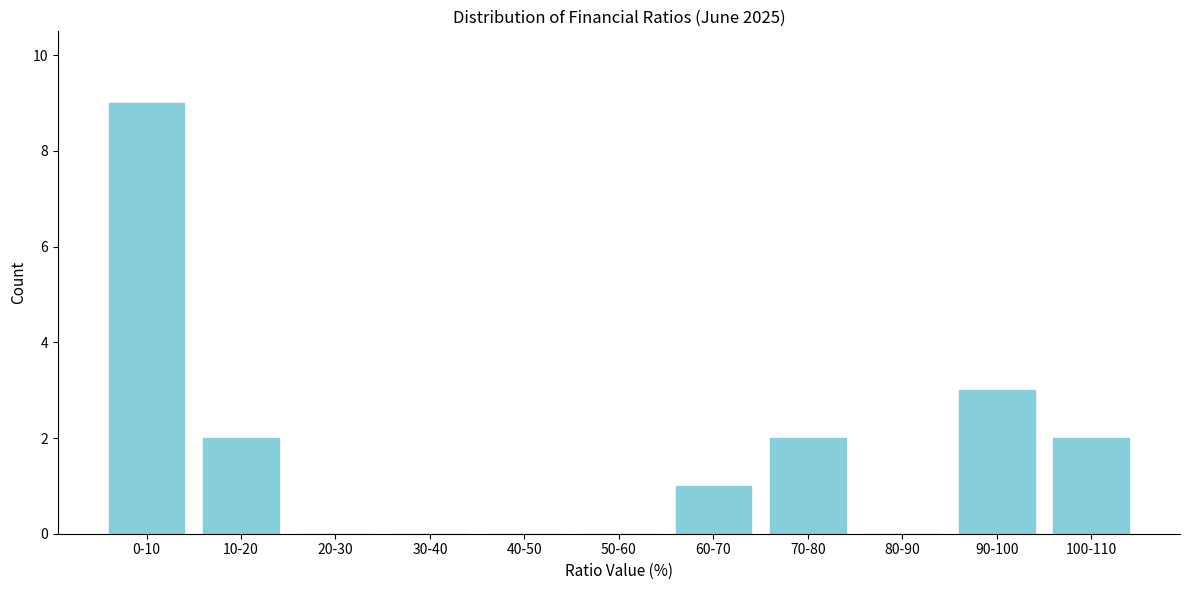

Reading right to left, list all the values displayed in this chart.

100-110=2	90-100=3	80-90=0	70-80=2	60-70=1	50-60=0	40-50=0	30-40=0	20-30=0	10-20=2	0-10=9